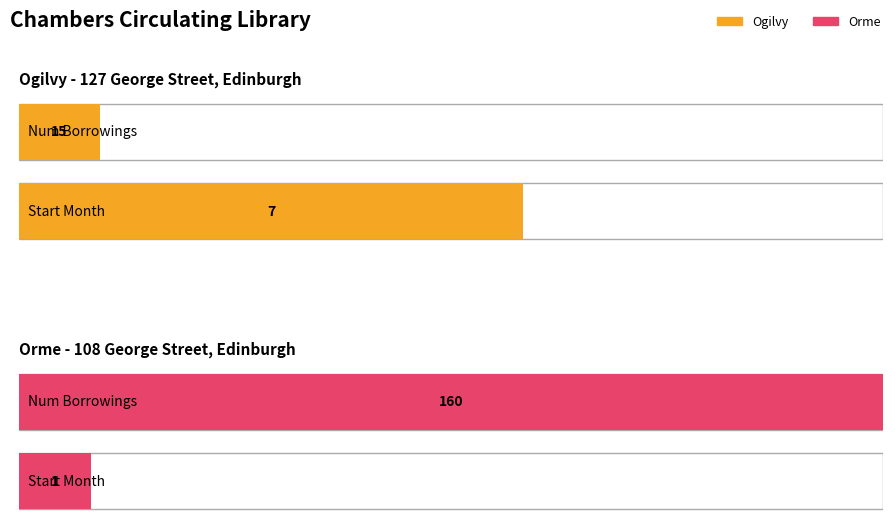

Which has a higher value, Ogilvy (brid 10382) or Orme (brid 10385)?

Orme (brid 10385)